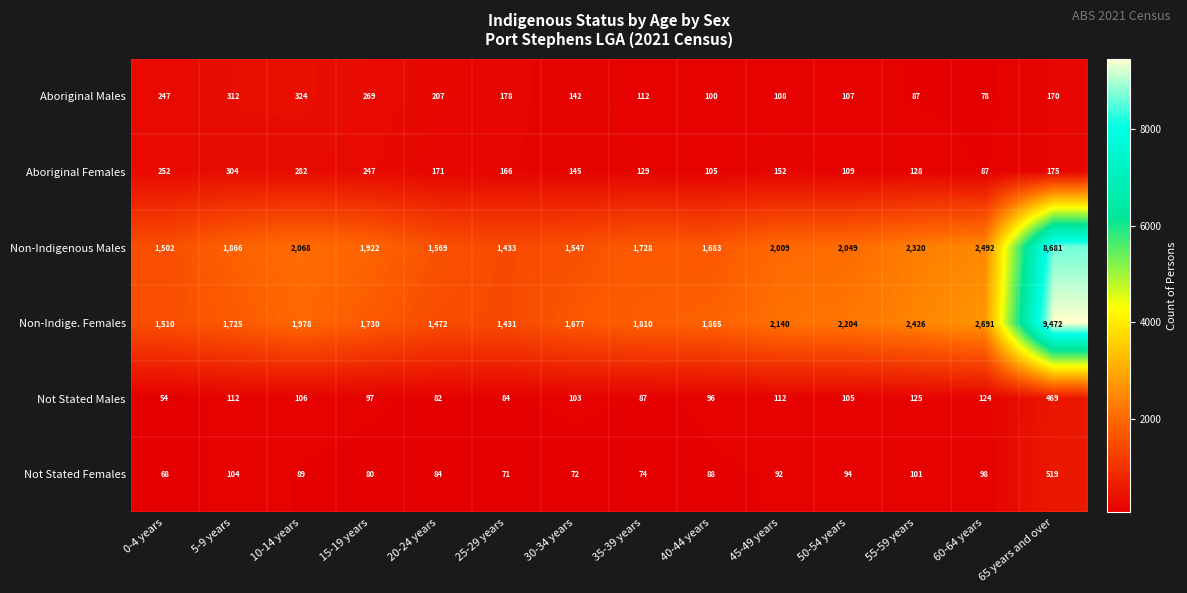

What is the total value across all series at 25-29 years?

3363